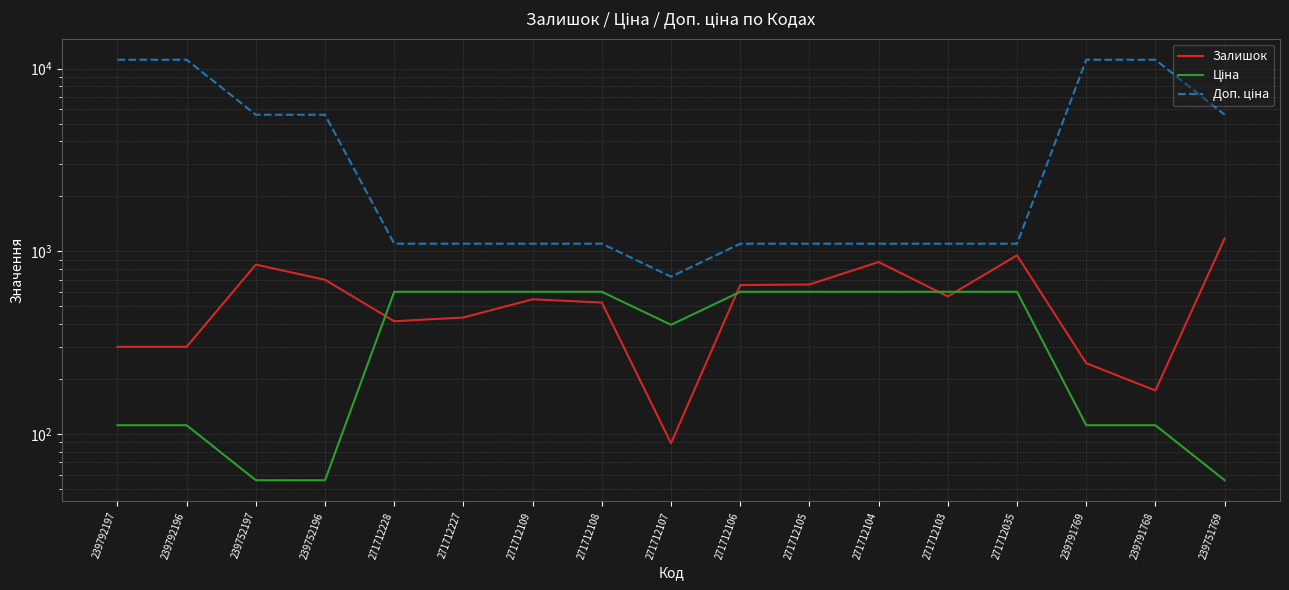

Read the Доп. ціна value at 239791769.

11169.0